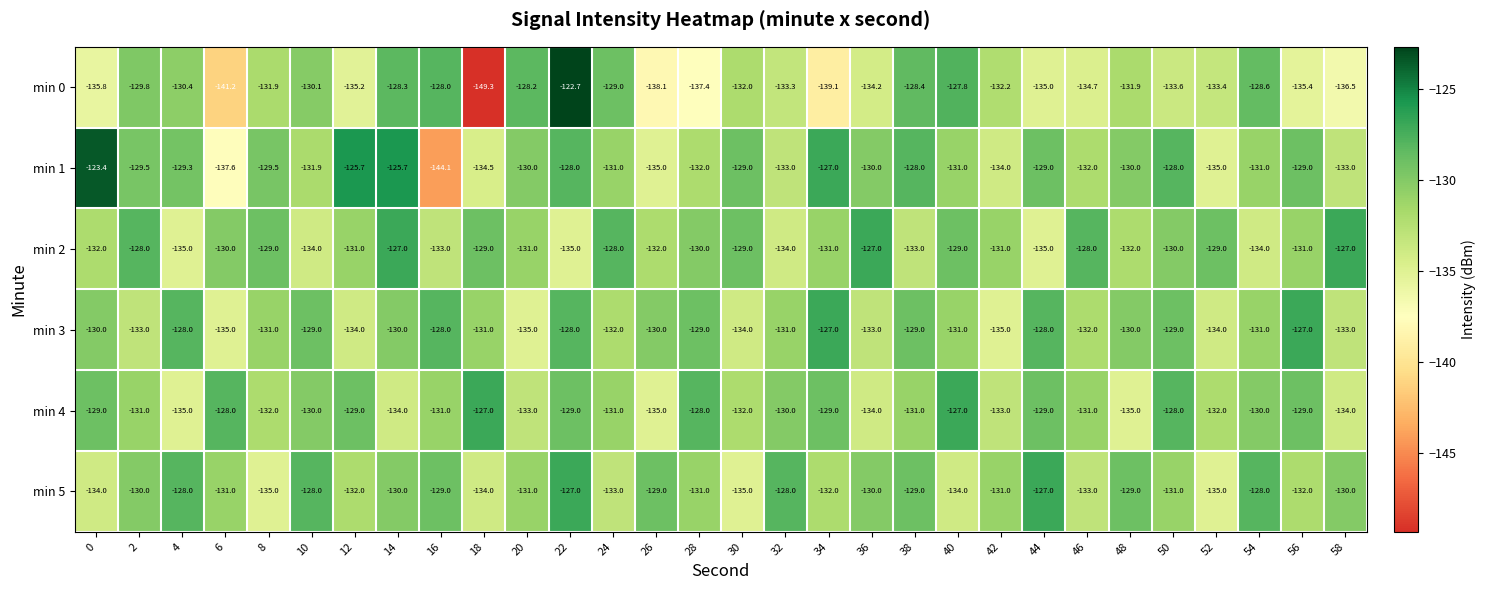

At which category is the sum across all series the highest?

22